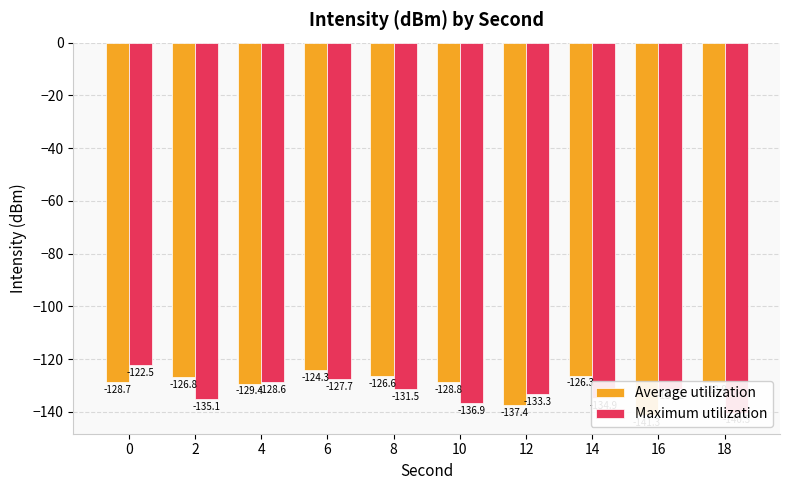

Between 6 and 8, which series saw the biggest shift?

Maximum utilization